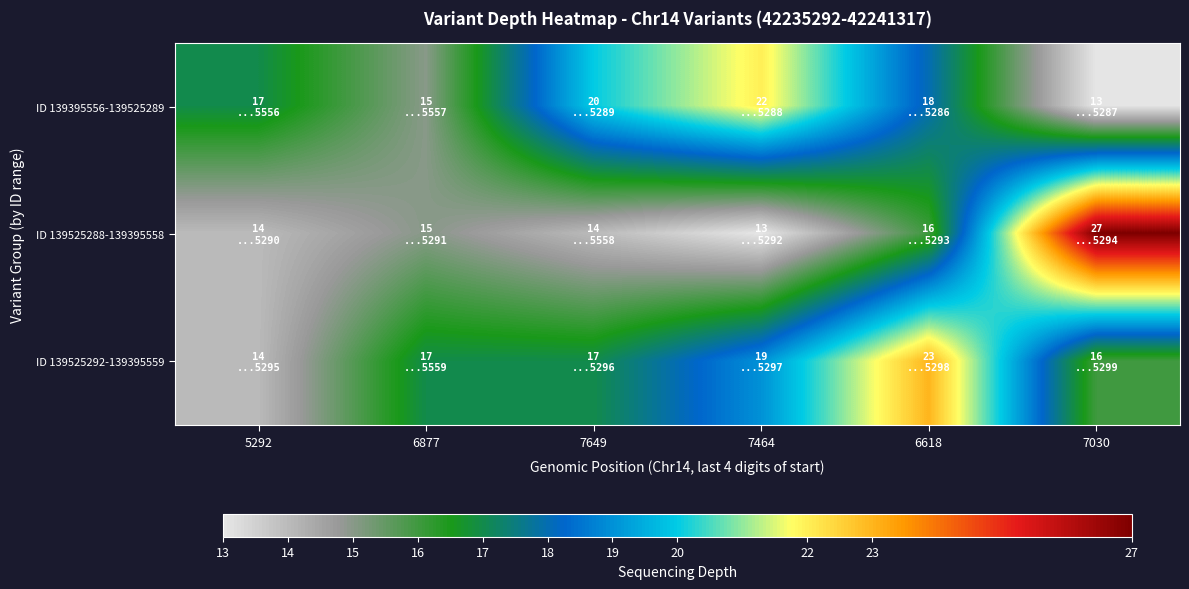

Rank the series at 6877 from highest to lowest value.

ID 139525292-139395559, ID 139395556-139525289, ID 139525288-139395558